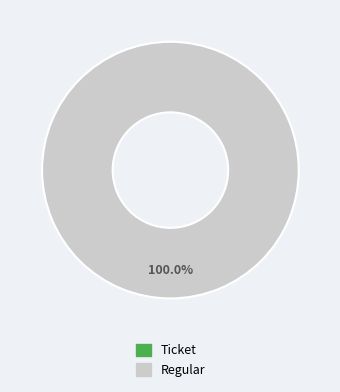

Count the number of slices in the pie.

2